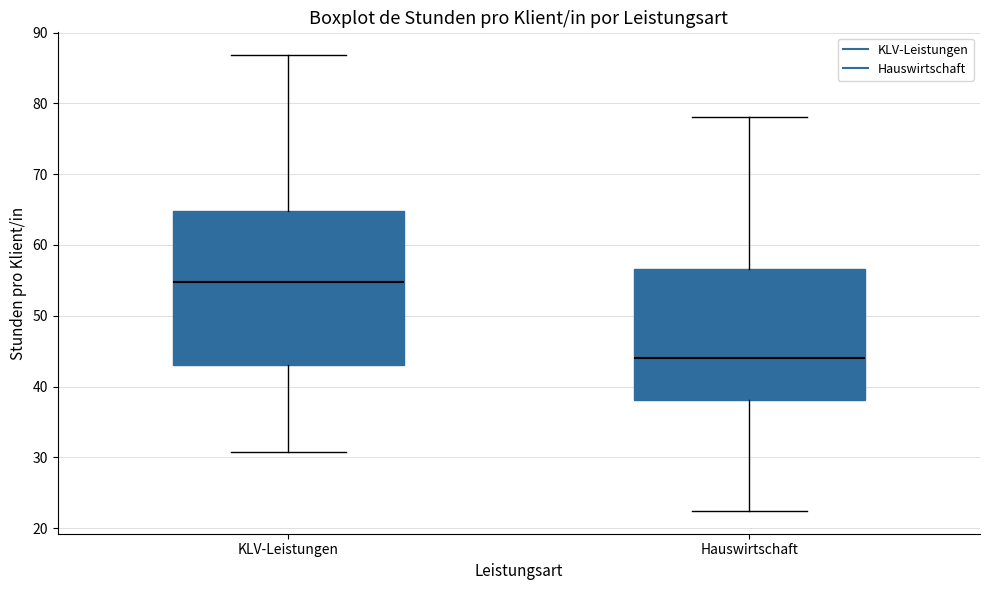

Reading left to right, read every box against the y-axis: the position of its median line, the range the box covers, and the ends of its whiskers. The values are not printed on the chart, so give them approximately, as read against the axis.

KLV-Leistungen: median 55, box 43 to 65, whiskers 31 to 87
Hauswirtschaft: median 44, box 38 to 57, whiskers 22 to 78